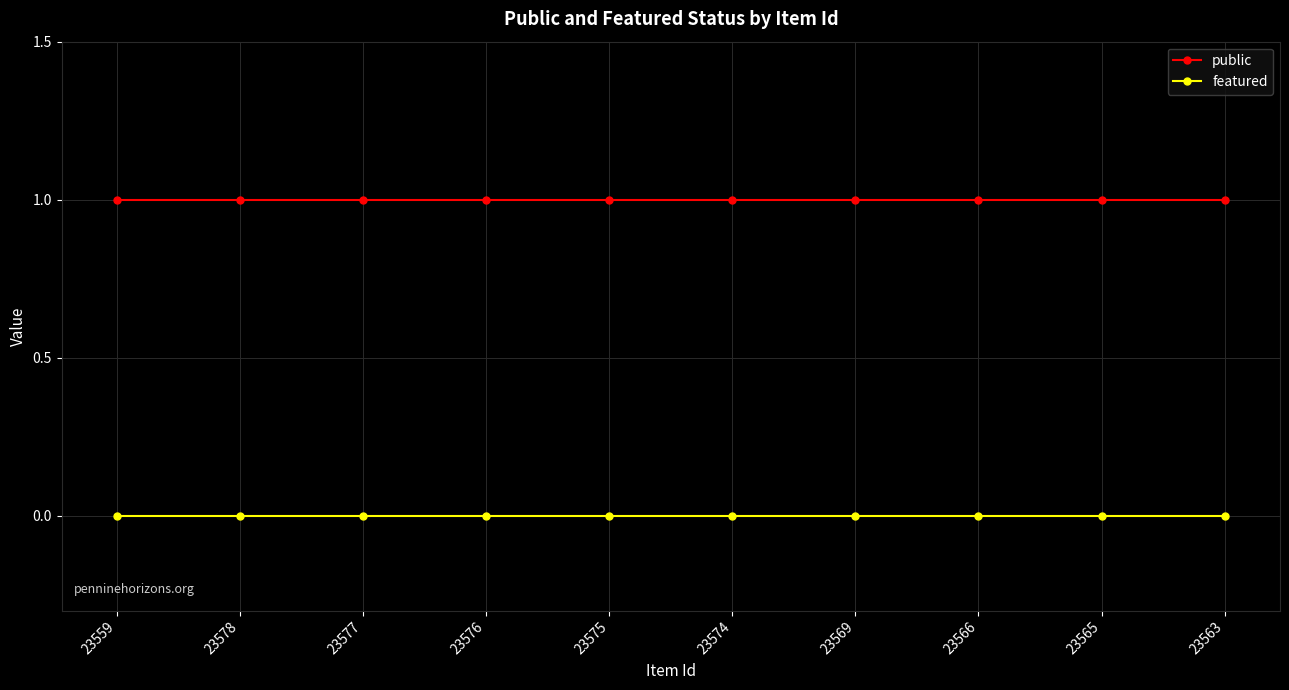

Which series has the largest total across all categories?

public